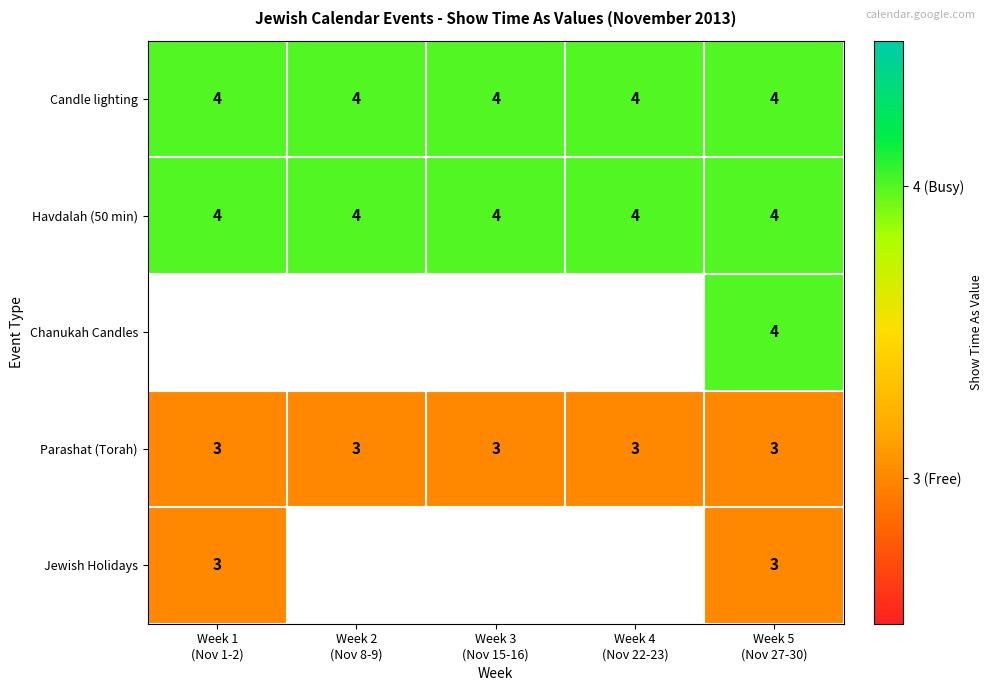

What is the maximum value for Havdalah (50 min)?

4